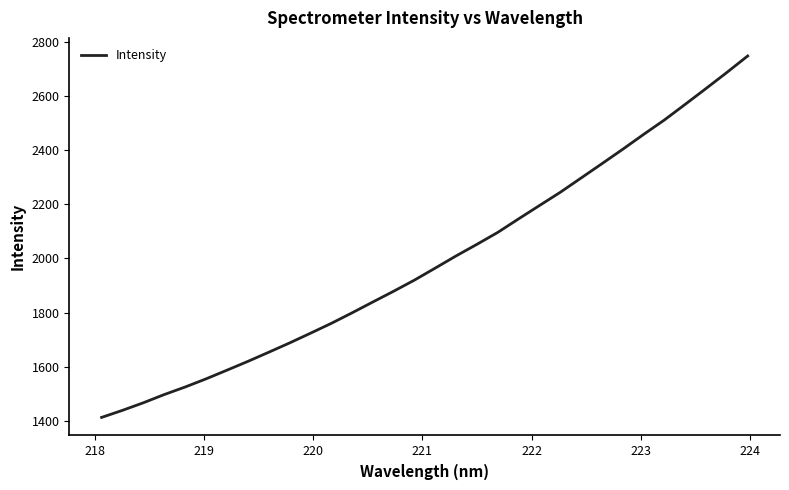

What is the difference between the maximum and minimum values?

1333.9